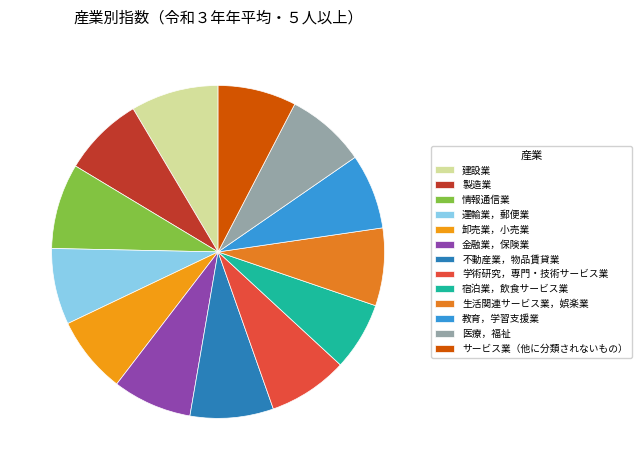

True or false: 金融業，保険業 accounts for 8% of the total.

True